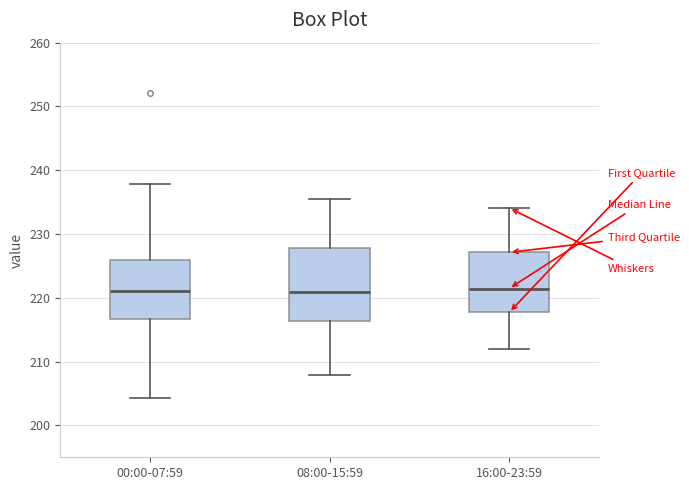

Comparing the boxes themselves (not the whiskers), which one is the tallest?

08:00-15:59